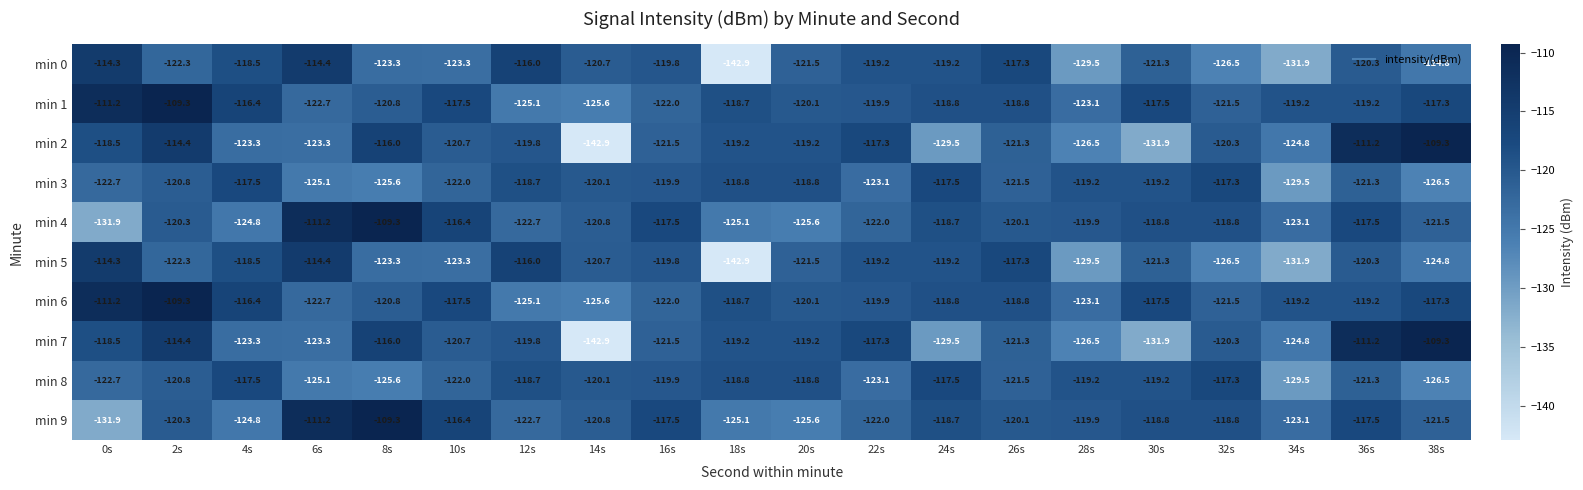

Read the min 5 value at 16s.

-119.8